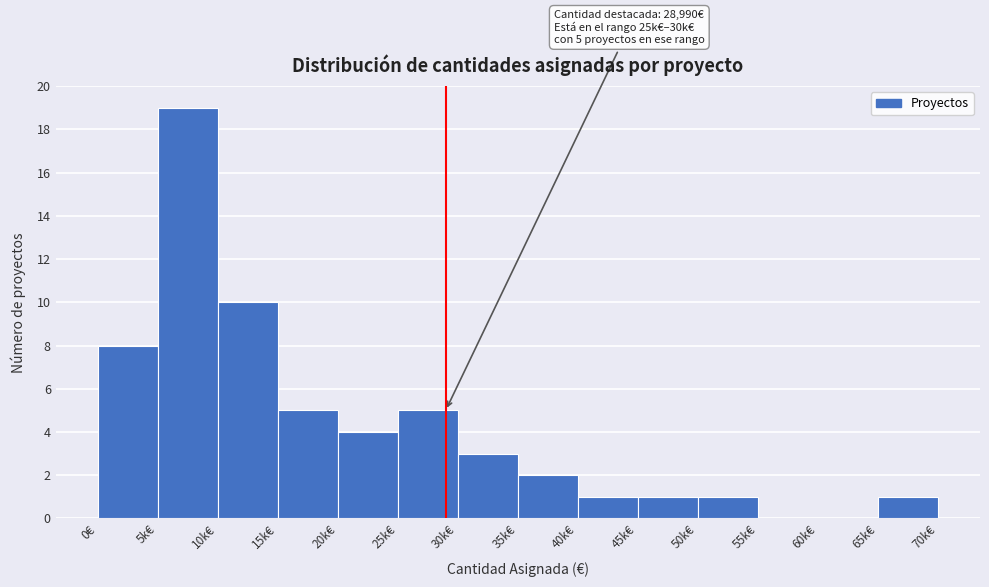

Reading left to right, what are all the values shown in this chart?

0€=8	5k€=19	10k€=10	15k€=5	20k€=4	25k€=5	30k€=3	35k€=2	40k€=1	45k€=1	50k€=1	55k€=0	60k€=0	65k€=1